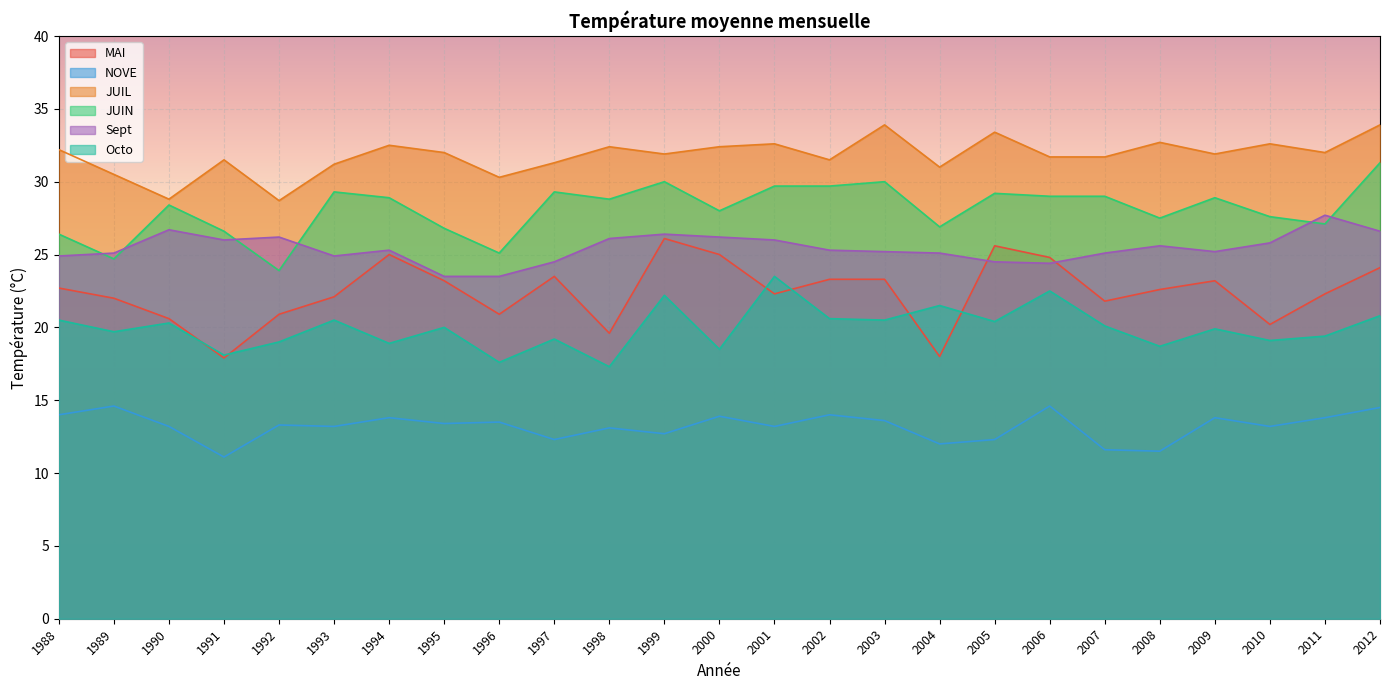

Rank the series at 2008 from highest to lowest value.

JUIL, JUIN, Sept, MAI, Octo, NOVE